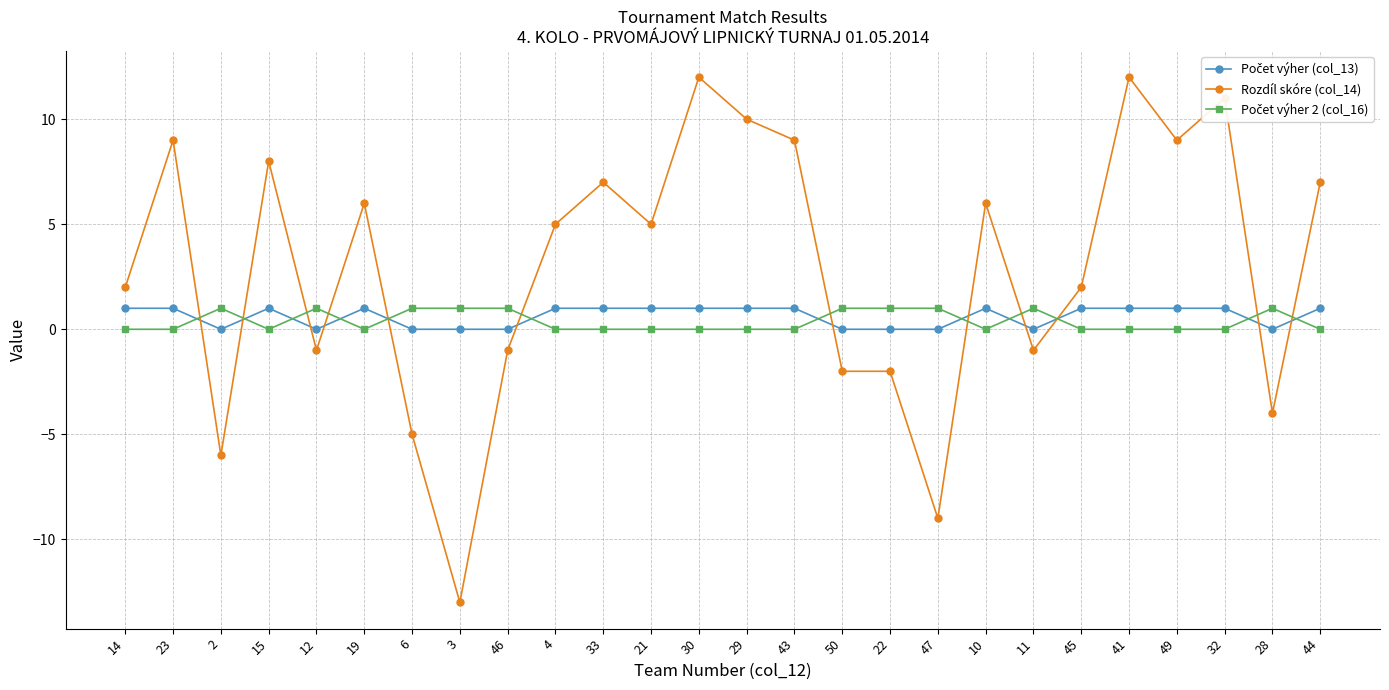

How many values in Rozdíl skóre (col_14) are above zero?

16